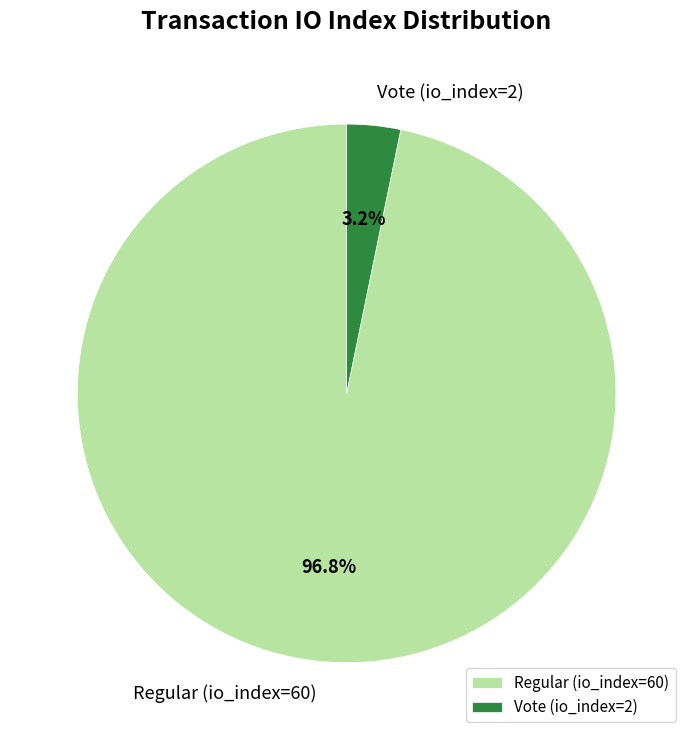

To the nearest percent, what is the average slice percentage?

50%